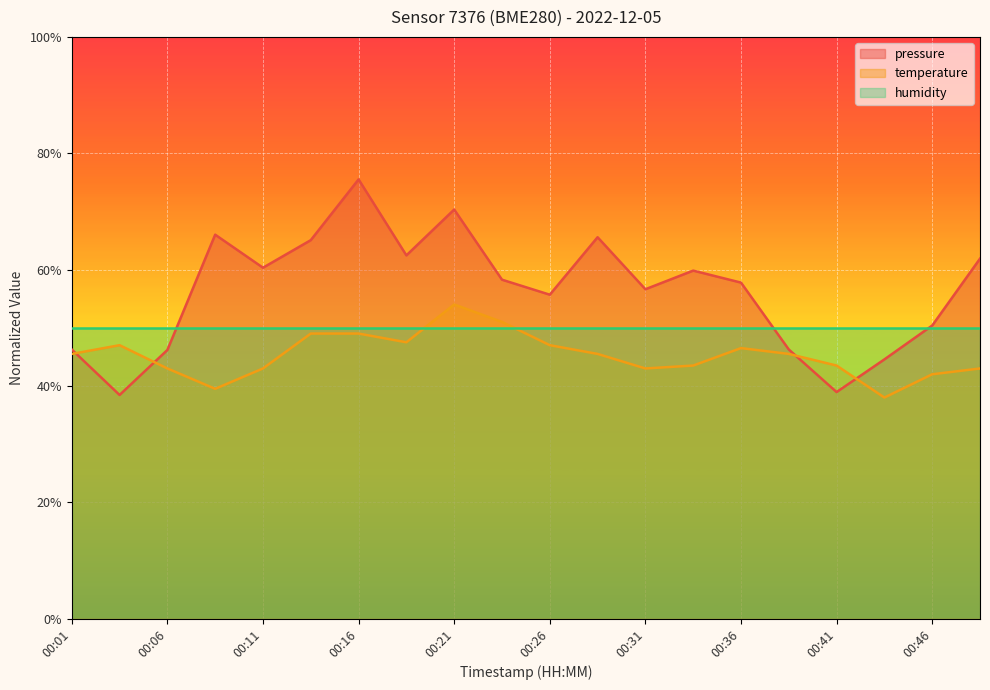

List the labels in order of temperature value, smallest first.

00:44, 00:09, 00:46, 00:06, 00:11, 00:31, 00:49, 00:34, 00:41, 00:01, 00:29, 00:39, 00:36, 00:04, 00:26, 00:19, 00:14, 00:16, 00:24, 00:21